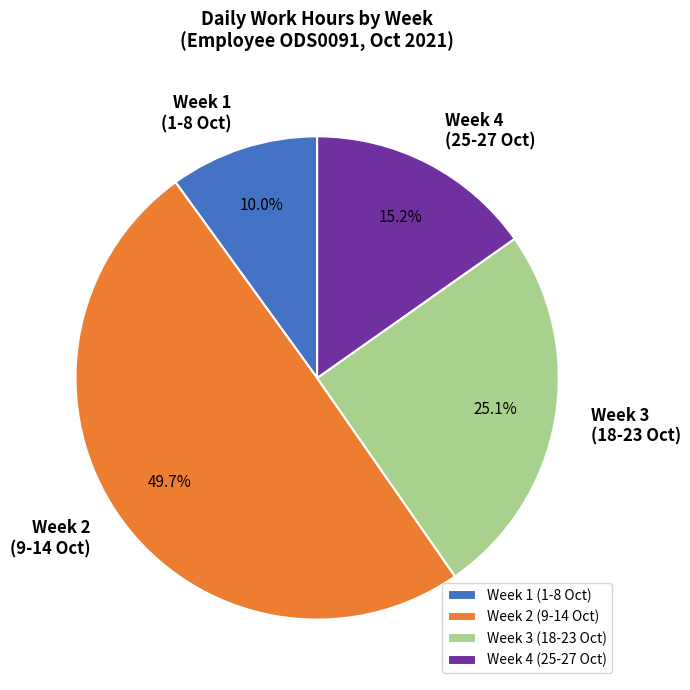

Does Week 1 (1-8 Oct) account for over 50% of the chart?

No